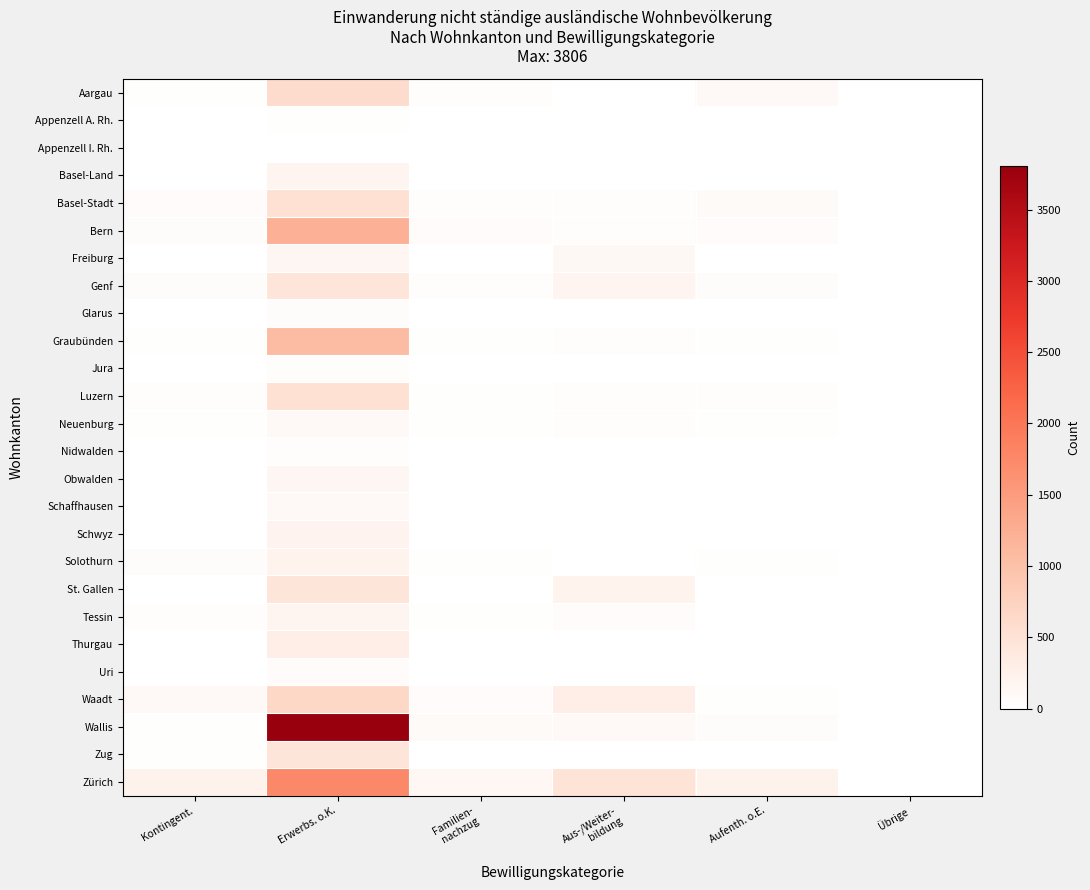

What is the difference between the highest and lowest values at Aus-/Weiter-
bildung?

480